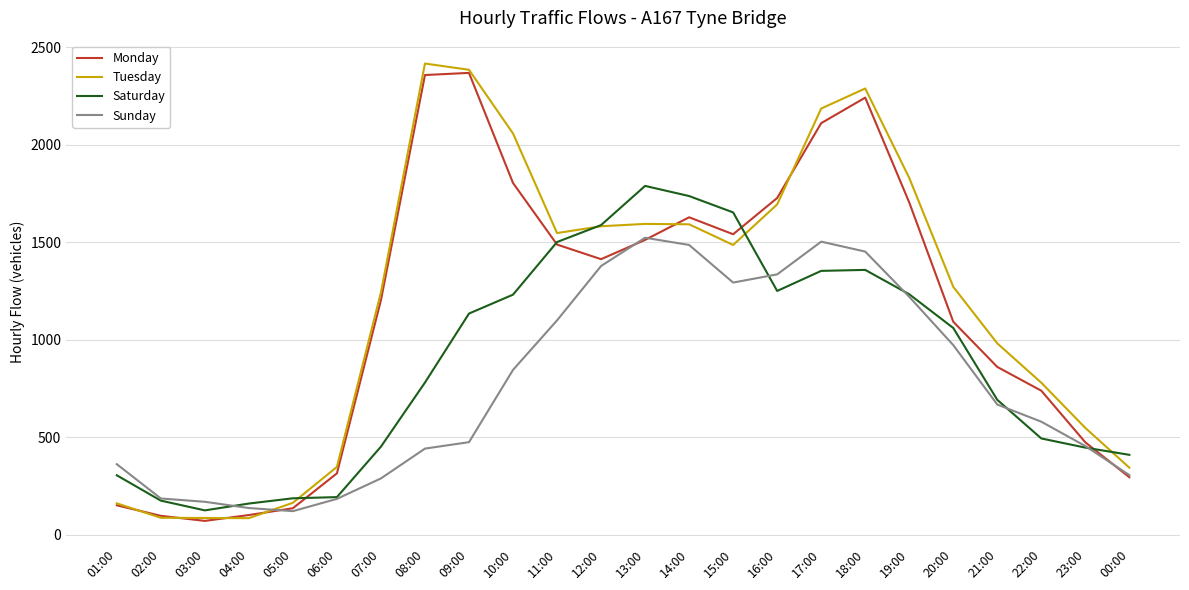

Which series has the widest spread of values?

Tuesday